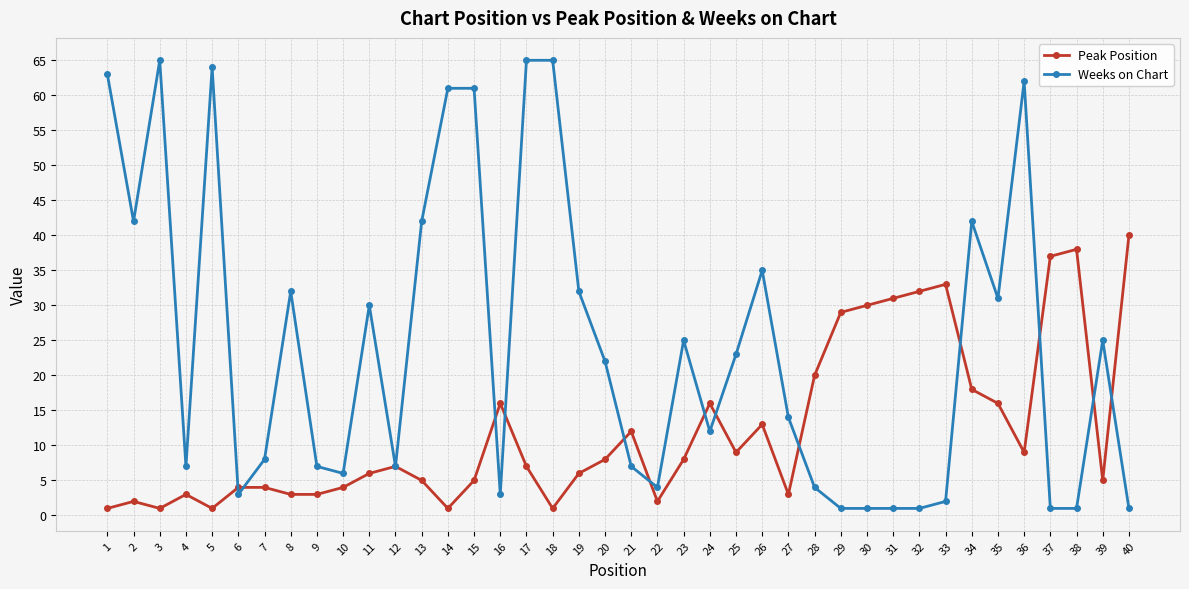

Is this an area chart (filled region under the line)?

No